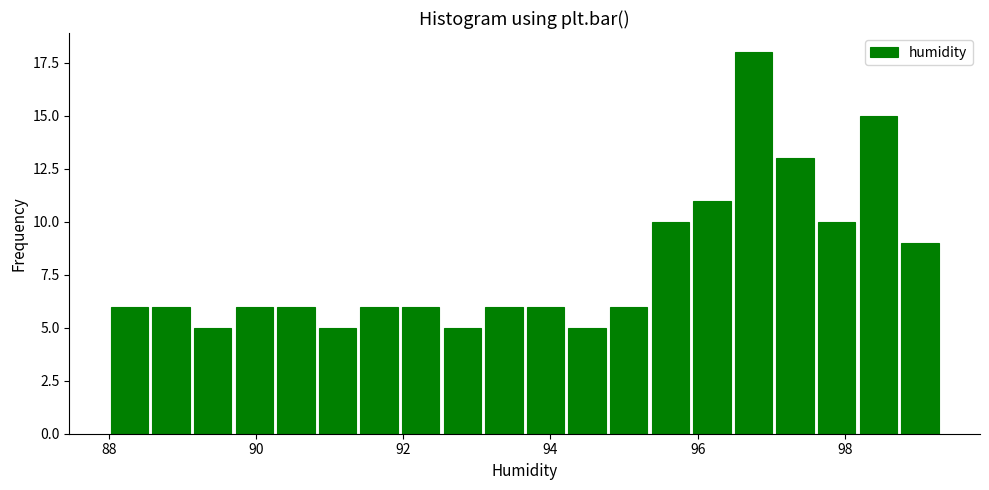

Around what value on the x-axis is the tallest bar? Give the approximate position of its centre, as read against the axis.

96.8